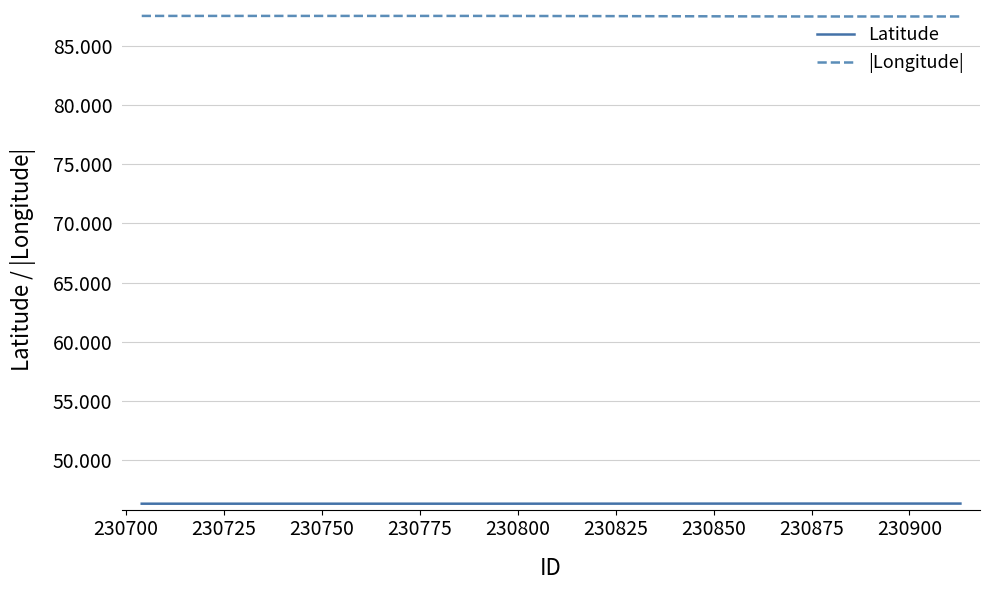

Rank the series by their maximum value, from highest to lowest.

|Longitude|, Latitude